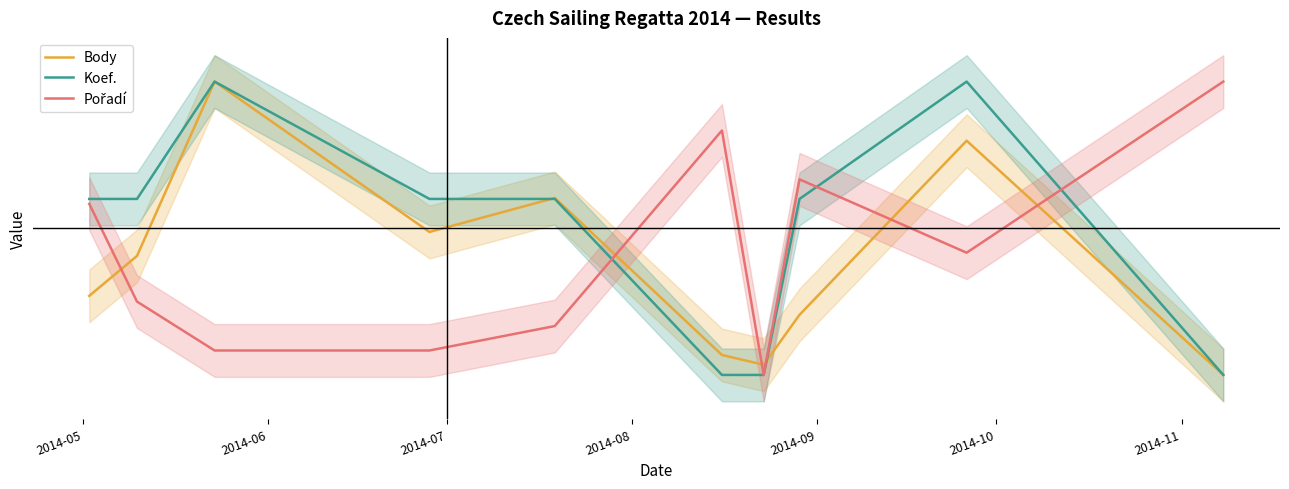

What is the sum of the Body values at 2014-08 and 2014-11?

-1.0